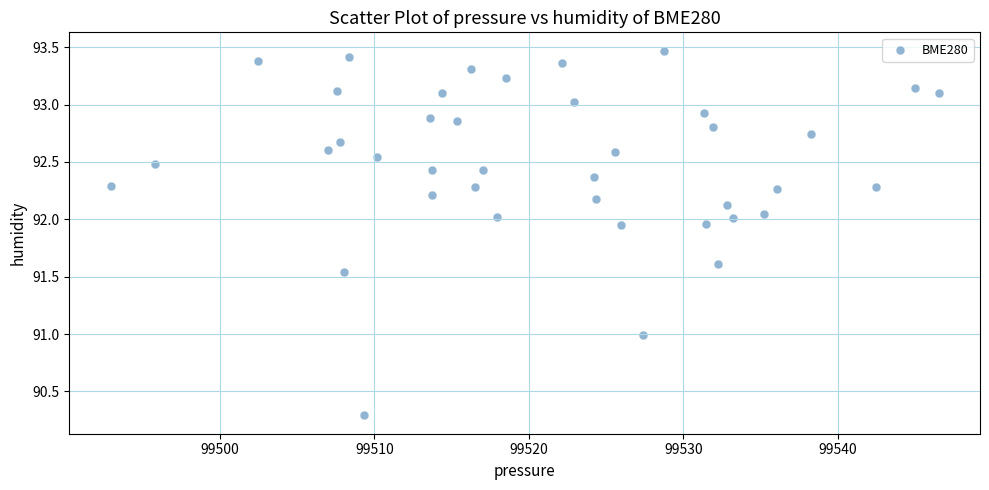

What is the range of X values (max minus min)?

53.6